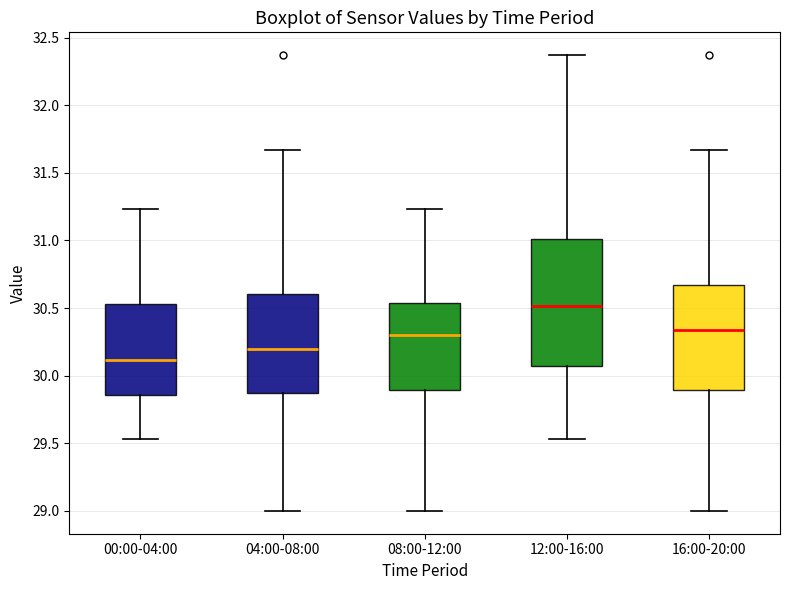

Where is the upper edge of the box for 16:00-20:00 on the y-axis? The values are not printed on the chart, so give them approximately, as read against the axis.

30.65